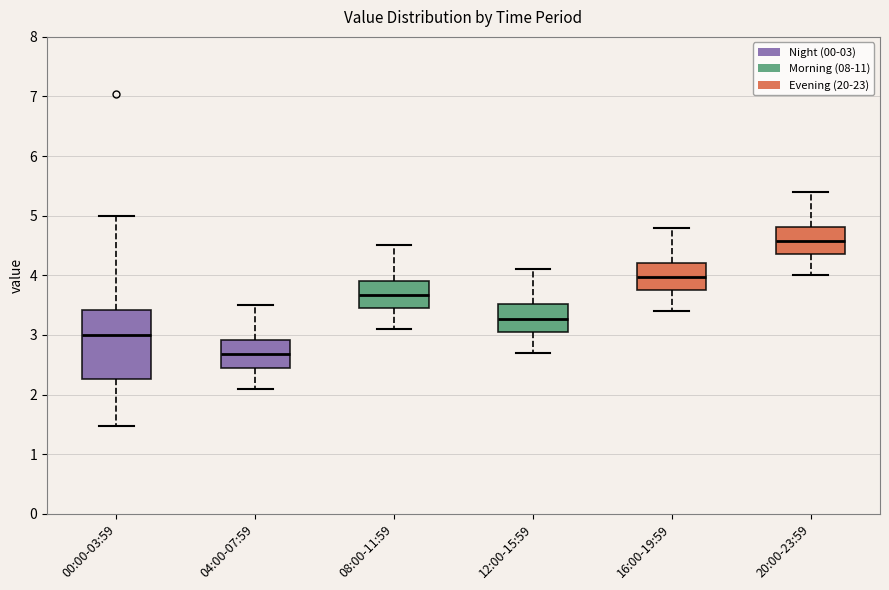

Where is the upper edge of the box for 08:00-11:59 on the y-axis? The values are not printed on the chart, so give them approximately, as read against the axis.

3.9